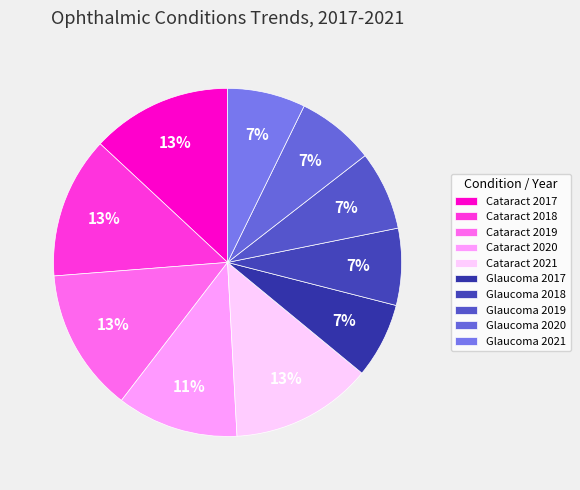

How many segments does this pie chart have?

10